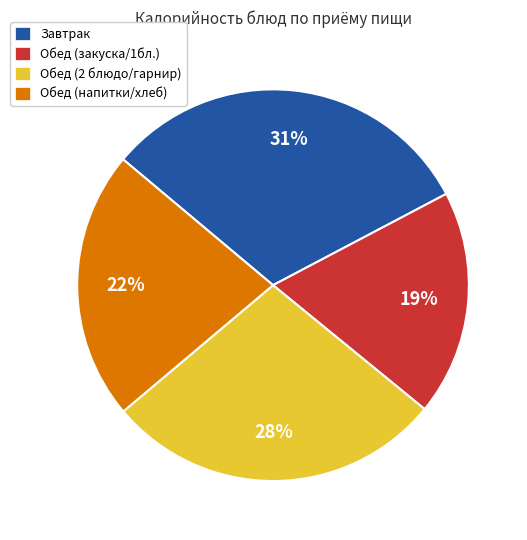

To the nearest percent, what is the difference between the Обед (2 блюдо/гарнир) and Обед (напитки/хлеб) slice percentages?

6%